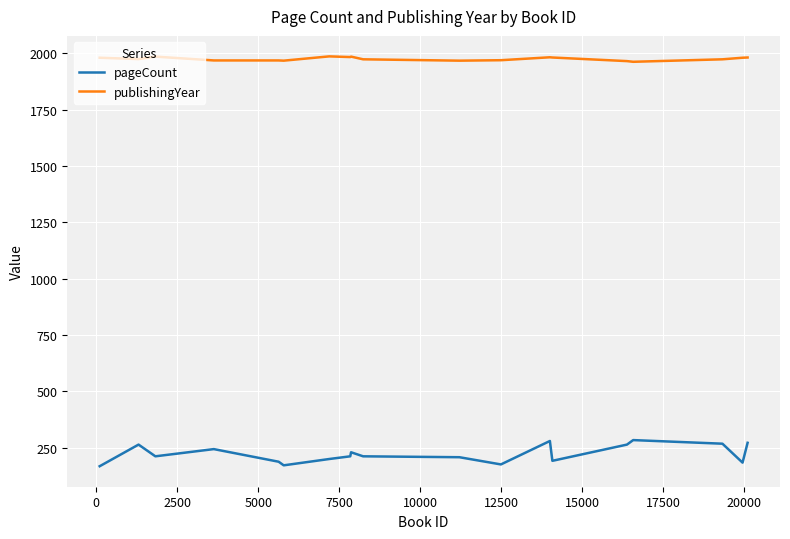

What is the highest value of the publishingYear series?

1987